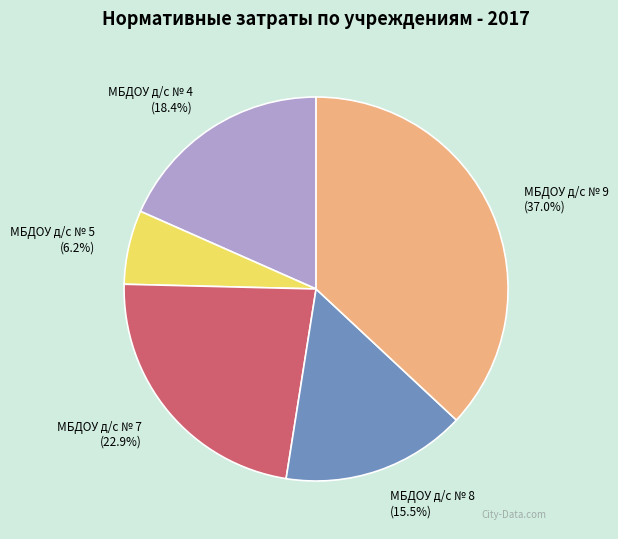

To the nearest percent, what is the difference between the largest and smallest slice percentages?

31%